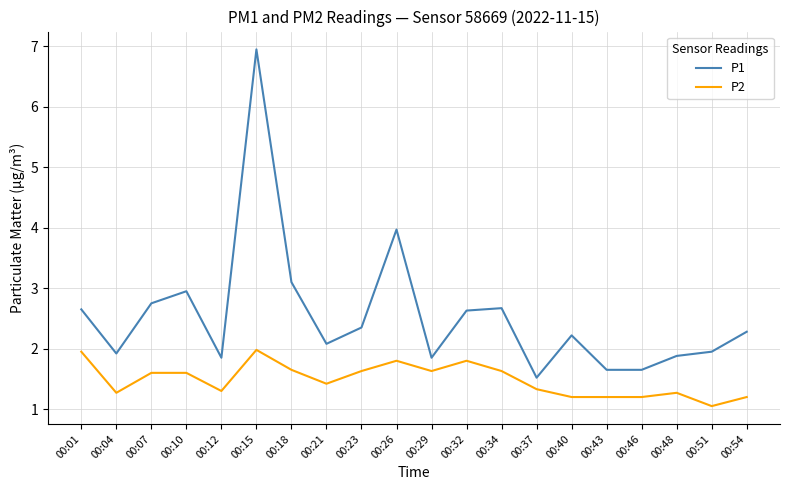

True or false: P2 and P1 intersect in this chart.

False